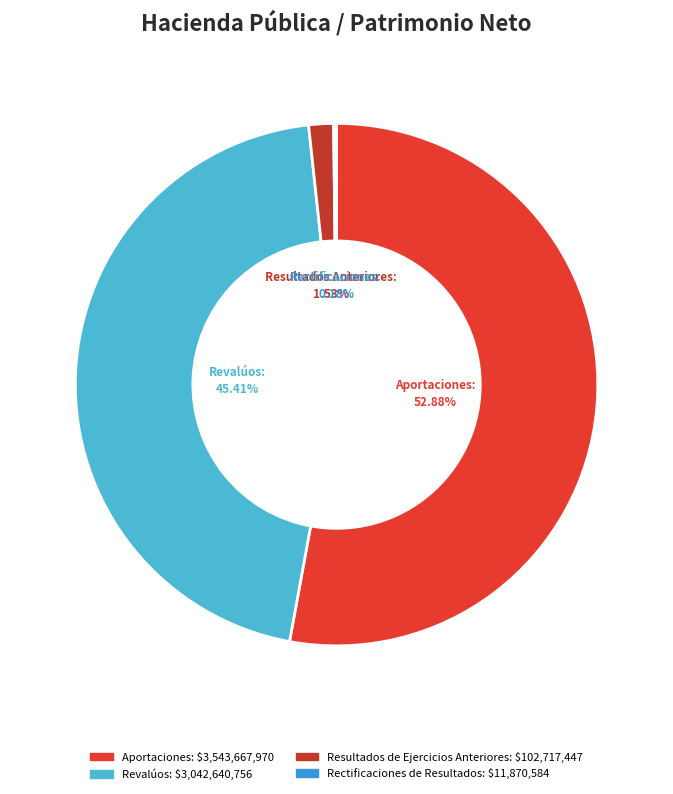

Between Rectificaciones de Resultados and Aportaciones, which is larger?

Aportaciones